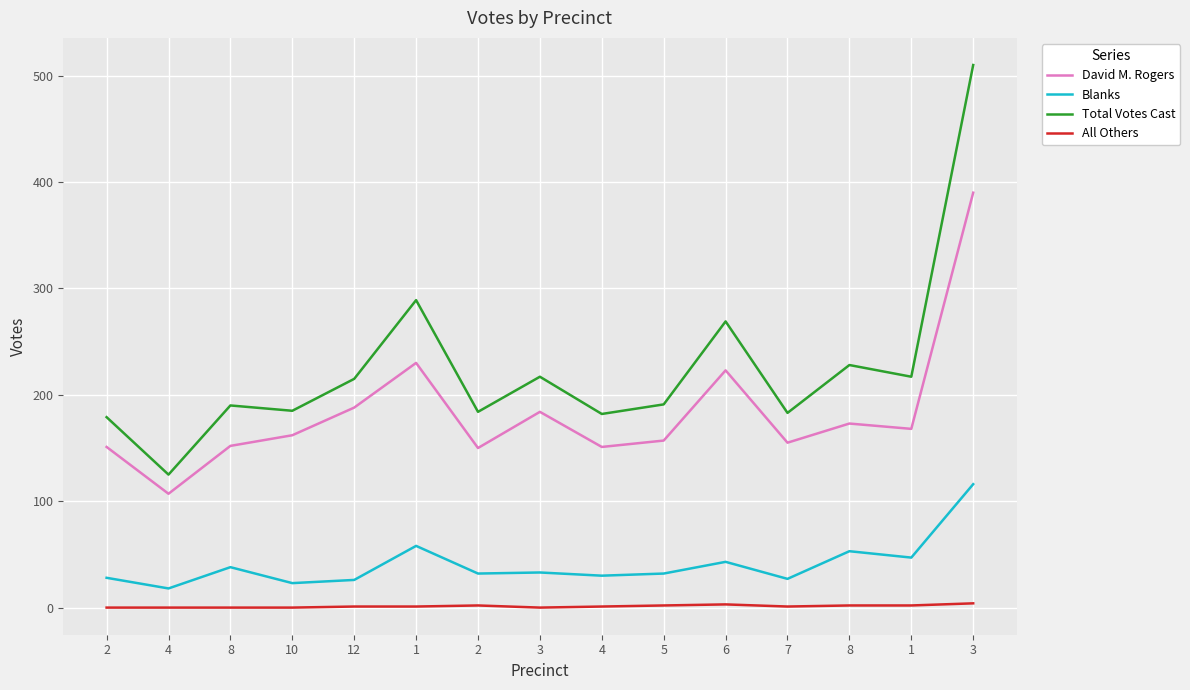

Reading left to right, list all the values displayed in this chart.

David M. Rogers: 2=151	4=107	8=152	10=162	12=188	1=230	2=150	3=184	4=151	5=157	6=223	7=155	8=173	1=168	3=390
Blanks: 2=28	4=18	8=38	10=23	12=26	1=58	2=32	3=33	4=30	5=32	6=43	7=27	8=53	1=47	3=116
Total Votes Cast: 2=179	4=125	8=190	10=185	12=215	1=289	2=184	3=217	4=182	5=191	6=269	7=183	8=228	1=217	3=510
All Others: 2=0	4=0	8=0	10=0	12=1	1=1	2=2	3=0	4=1	5=2	6=3	7=1	8=2	1=2	3=4